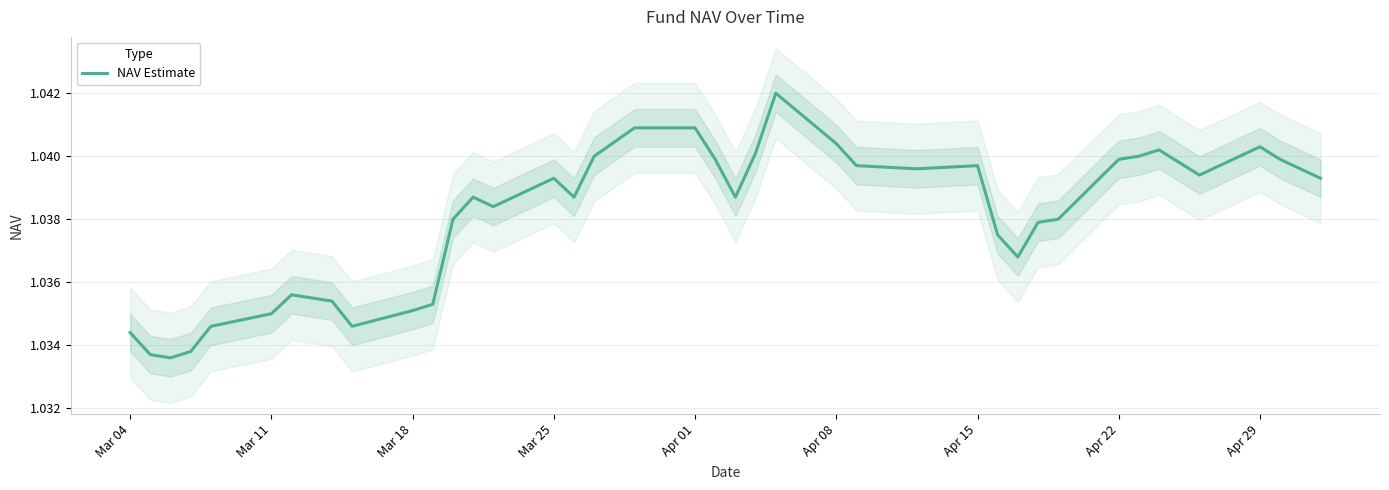

Is it true that NAV Estimate equals 1.9 at Apr 01?

False